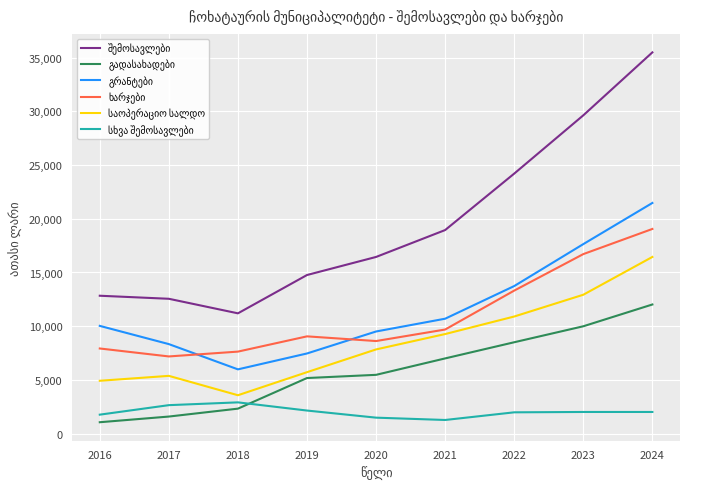

What is the spread (max minus min) of values at 2019?

12625.3